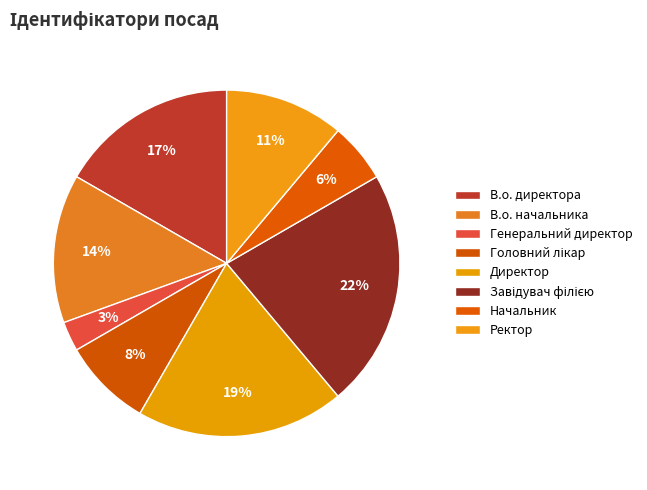

What is the total percentage of Завідувач філією and Начальник?

27.8%